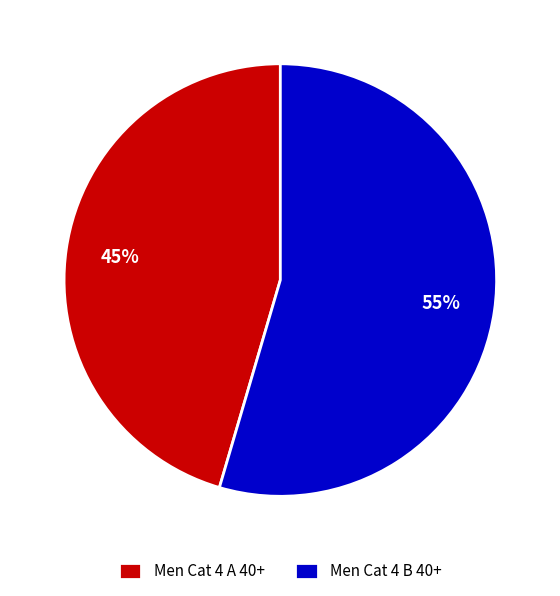

True or false: Men Cat 4 A 40+ accounts for 33% of the total.

False